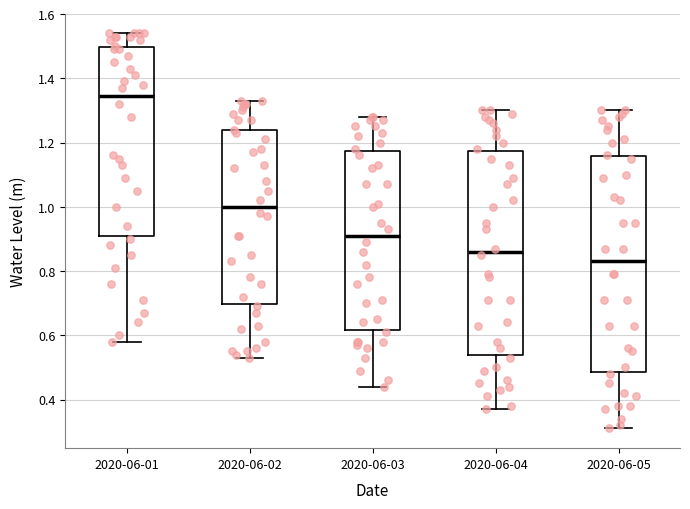

Which box is the tallest, from its lower edge to its upper edge?

2020-06-05